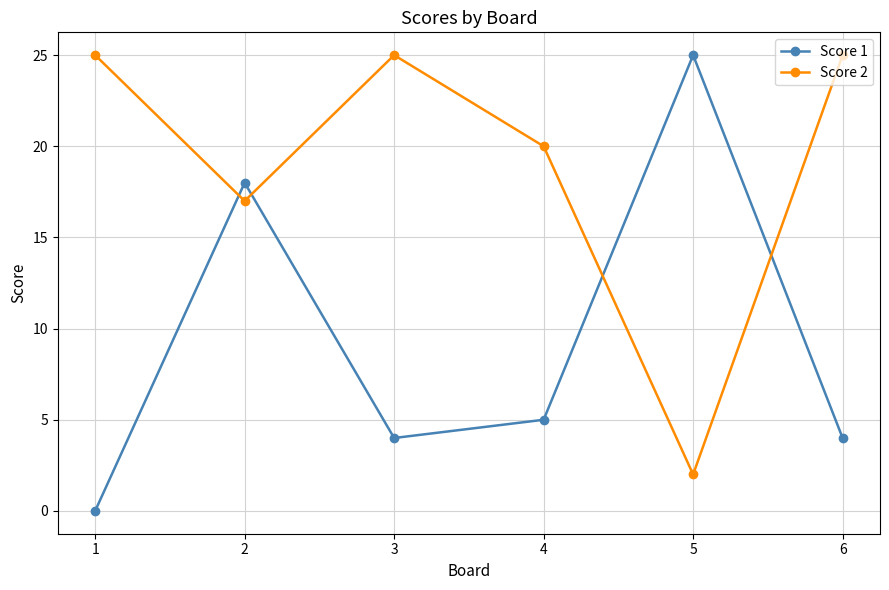

What is the difference between the maximum and minimum values in the Score 2 series?

23